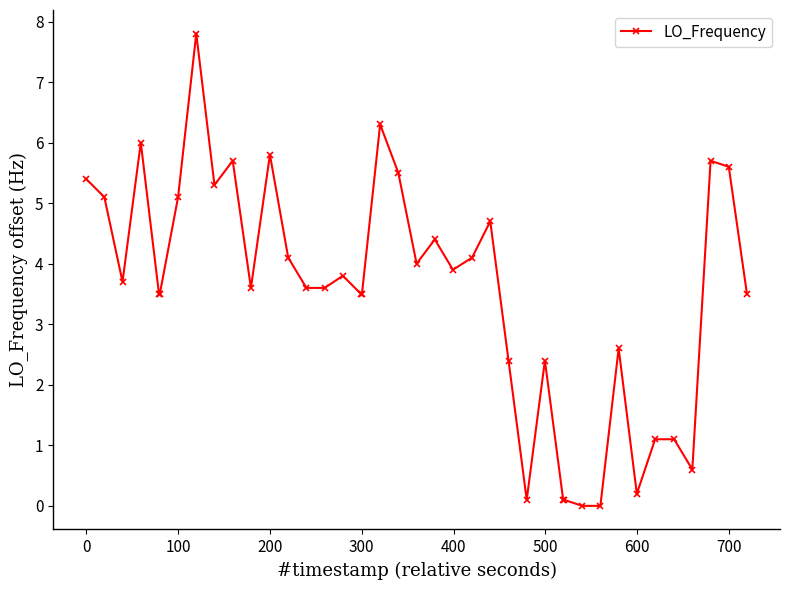

What is the average value?

3.5